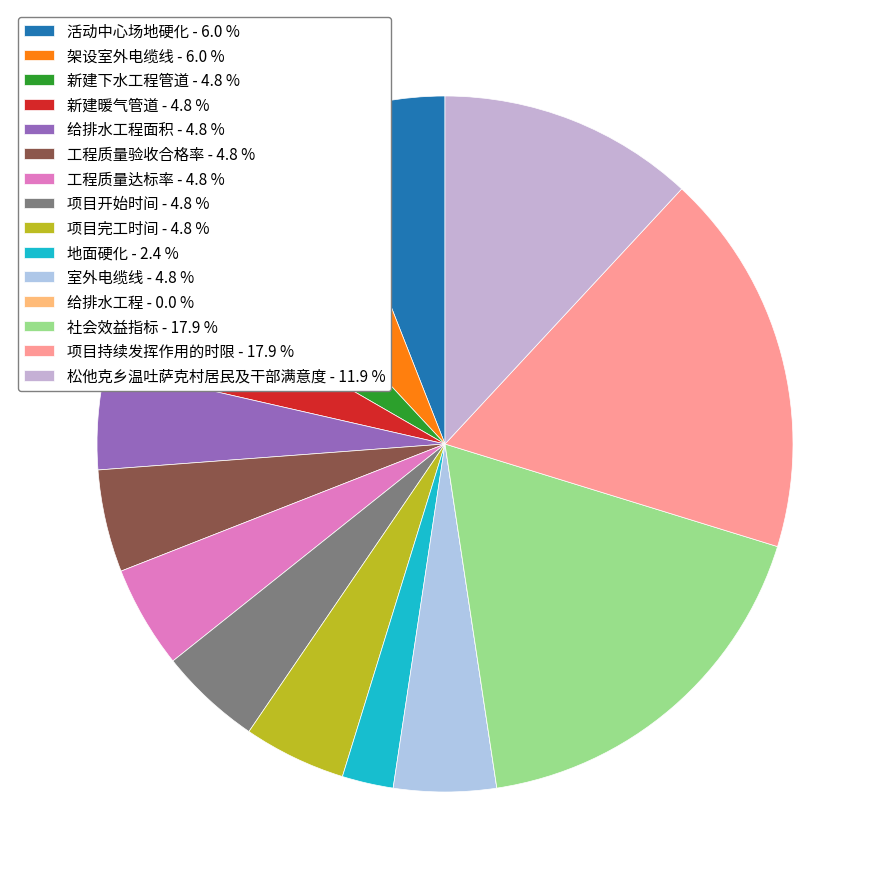

Rank the categories by value from lowest to highest.

给排水工程, 地面硬化, 新建下水工程管道, 新建暖气管道, 给排水工程面积, 工程质量验收合格率, 工程质量达标率, 项目开始时间, 项目完工时间, 室外电缆线, 活动中心场地硬化, 架设室外电缆线, 松他克乡温吐萨克村居民及干部满意度, 社会效益指标, 项目持续发挥作用的时限